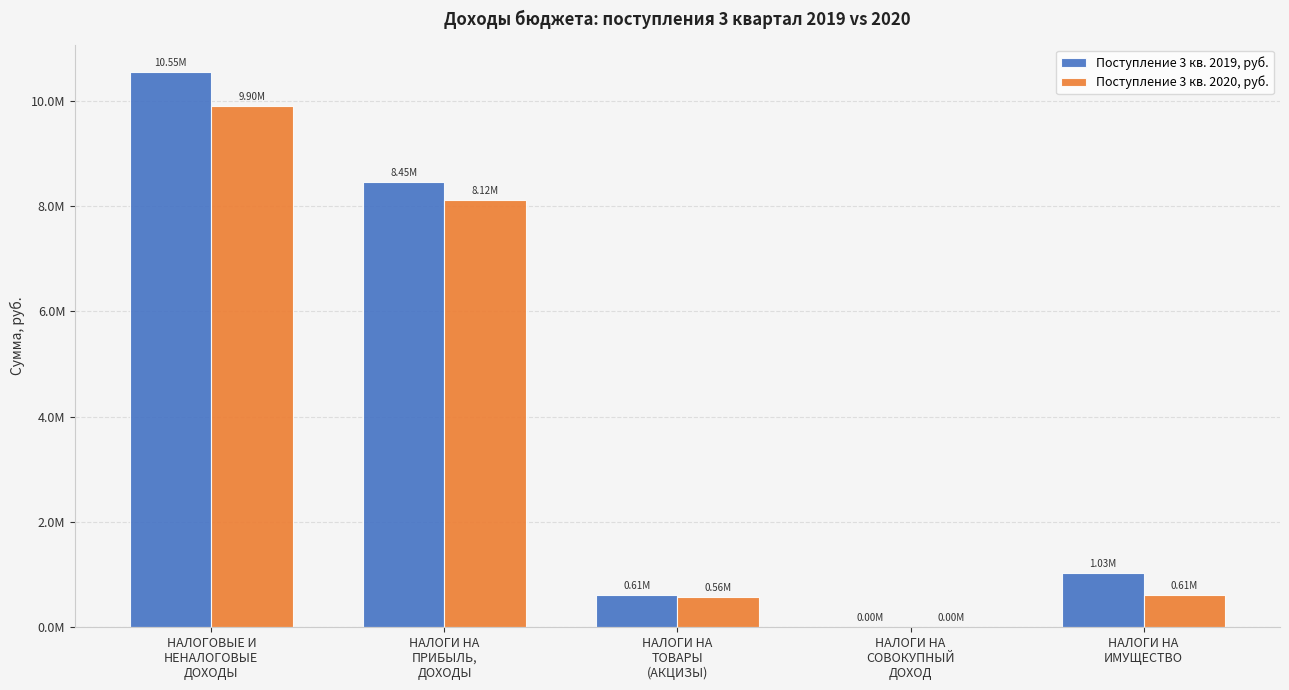

The value of Поступление 3 кв. 2020, руб. at НАЛОГИ НА
ПРИБЫЛЬ,
ДОХОДЫ is 8121809.1. True or false?

True